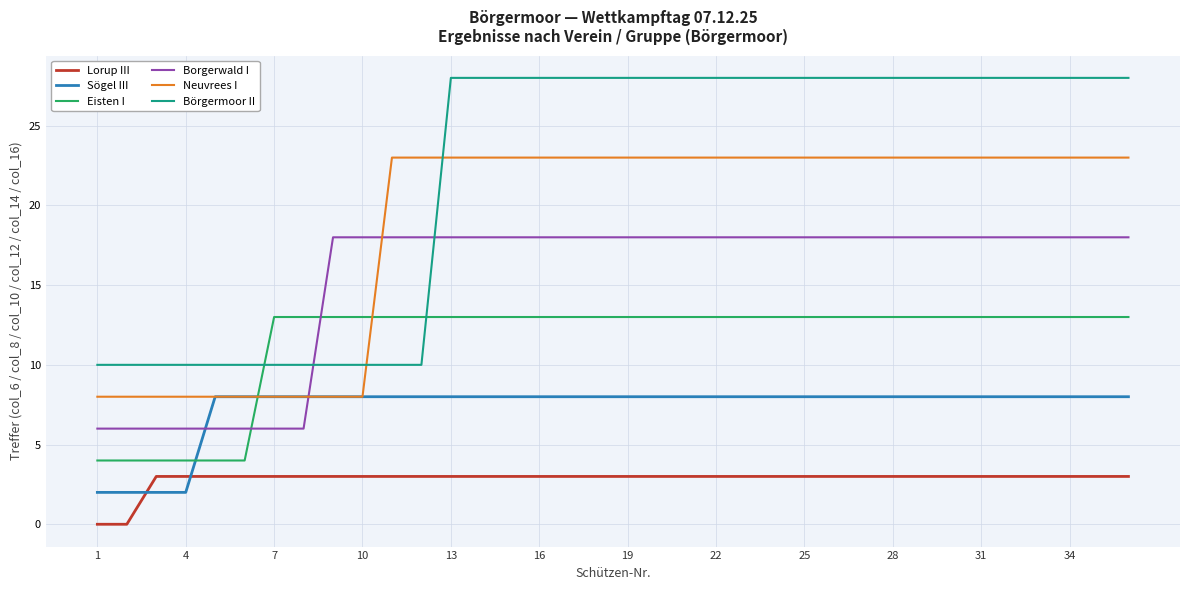

Rank the series by their maximum value, from highest to lowest.

Börgermoor II, Neuvrees I, Borgerwald I, Eisten I, Sögel III, Lorup III